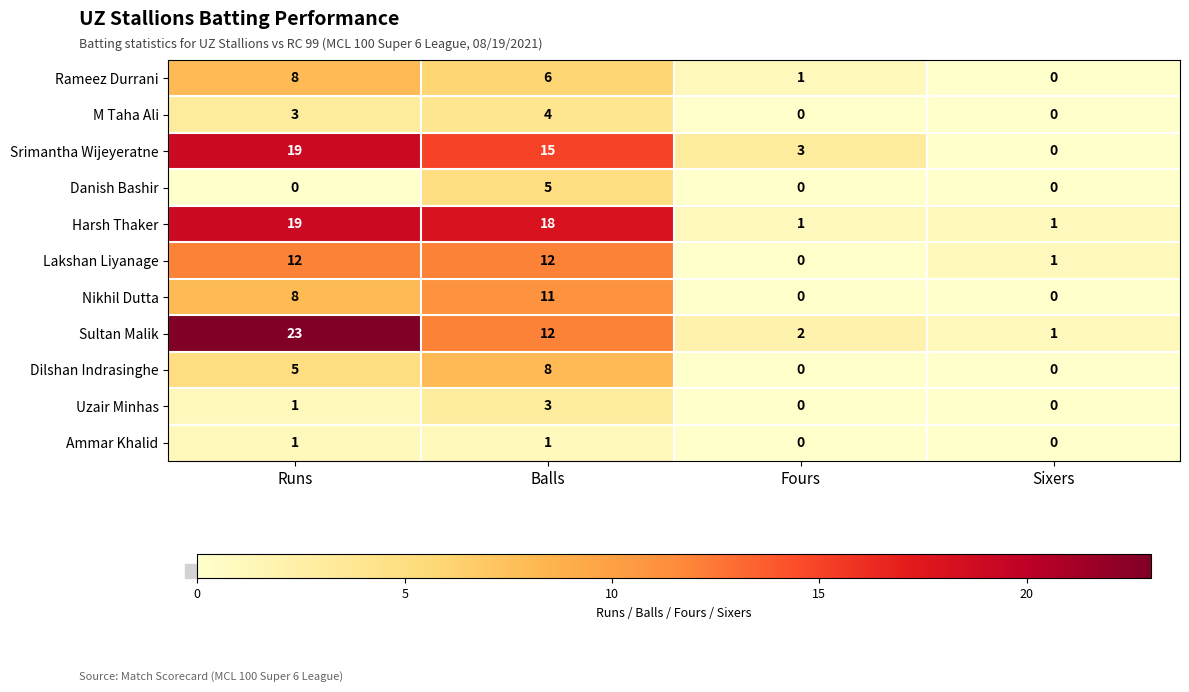

What is the total value across all series at Fours?

7